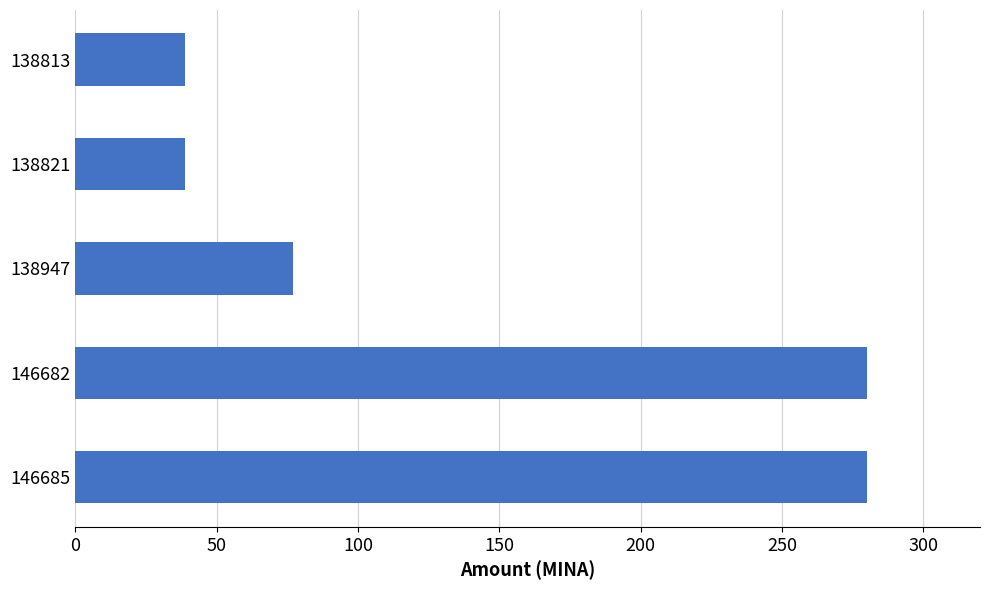

What is the change in value from 146685 to 138947?

-203.2